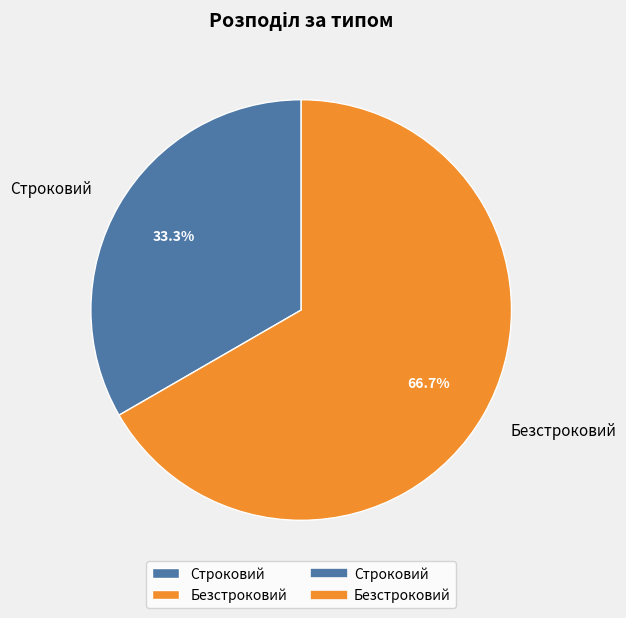

How many segments does this pie chart have?

2